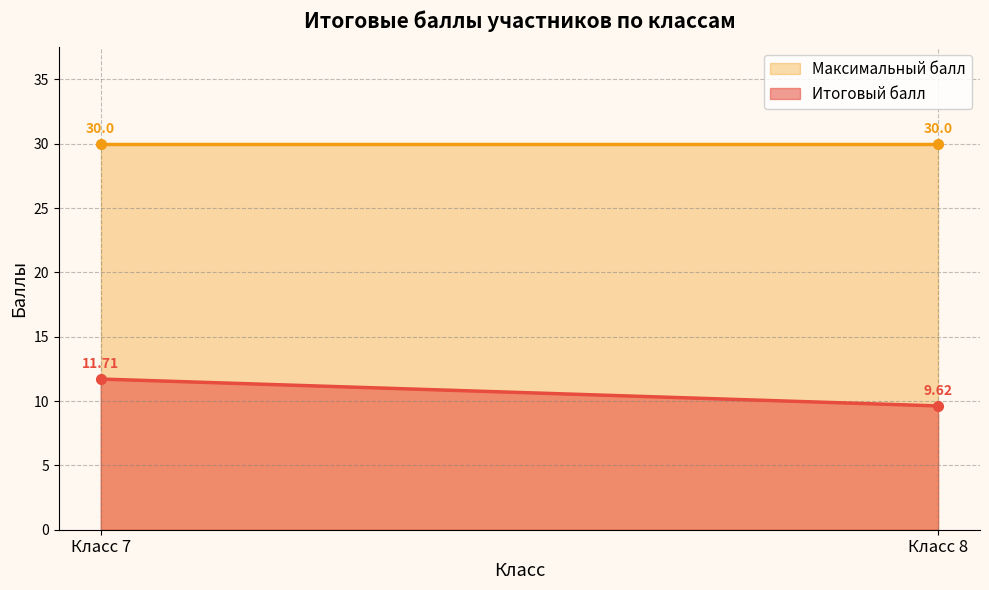

Does the chart have visible grid lines?

Yes